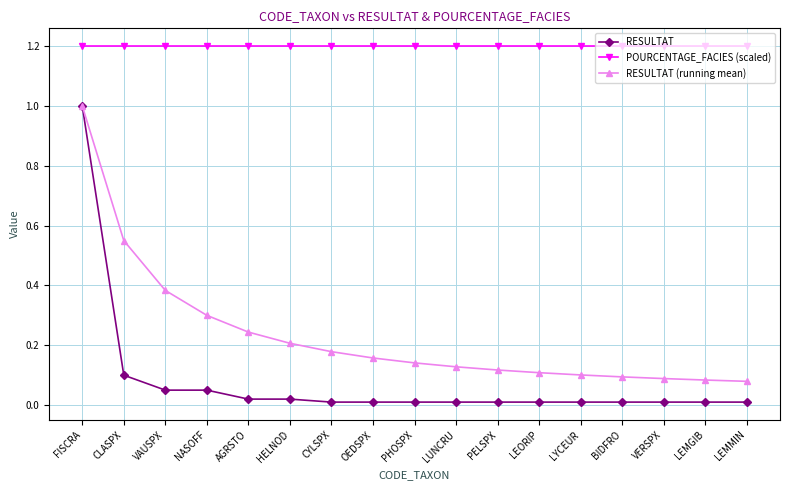

What is the value of the POURCENTAGE_FACIES (scaled) point at the 3rd from the left?

1.2